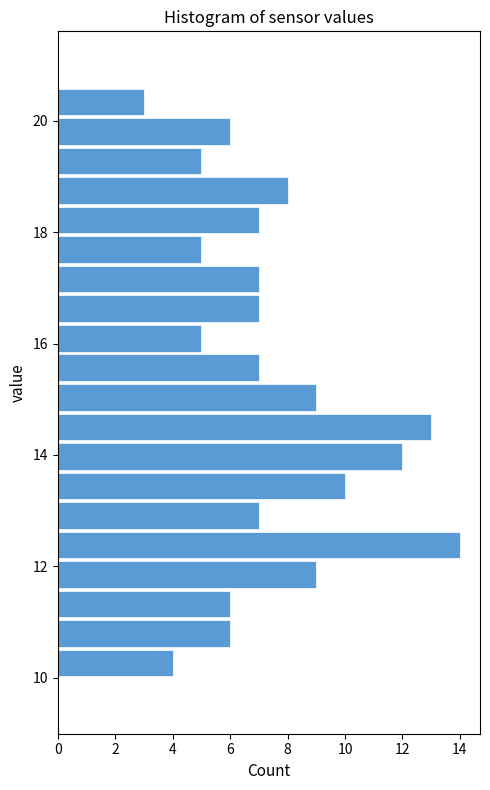

Around what value on the y-axis is the longest bar? Give the approximate position of its centre, as read against the axis.

12.4